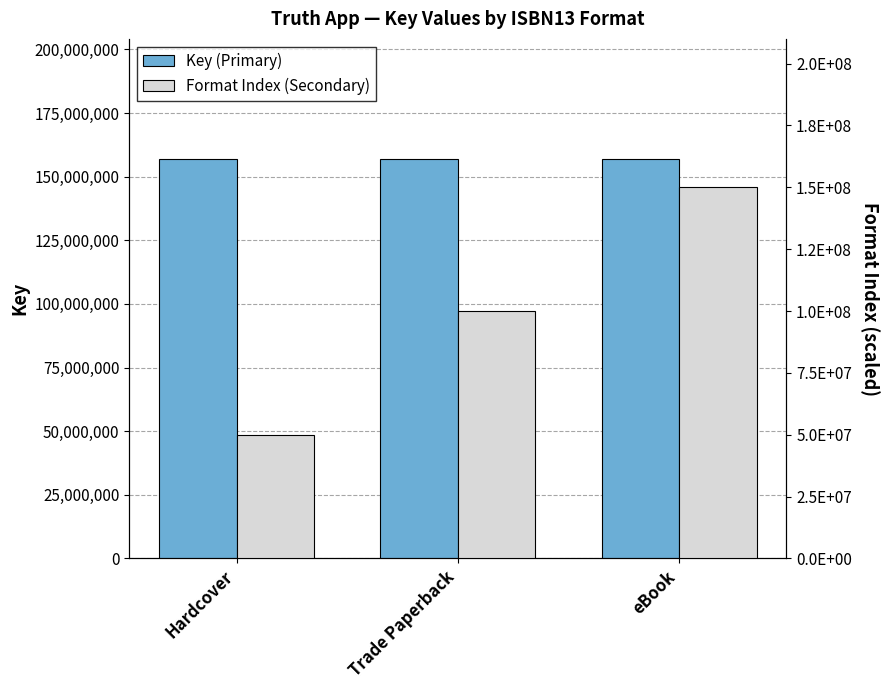

What is the lowest value of the Format Index (Secondary) series?

50000000